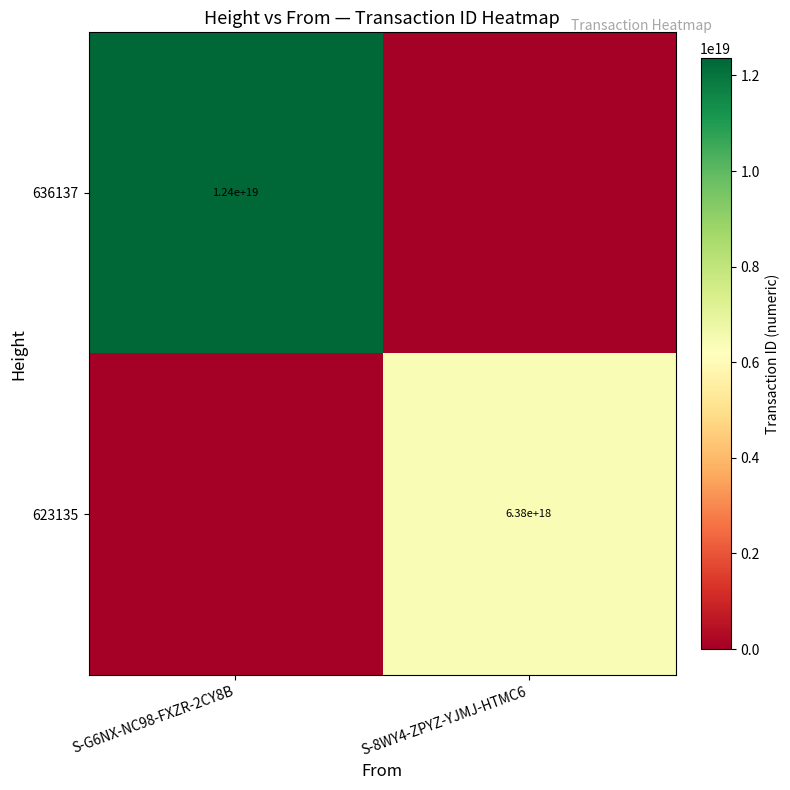

Is it true that 623135 equals 1283278992440624384 at S-8WY4-ZPYZ-YJMJ-HTMC6?

False